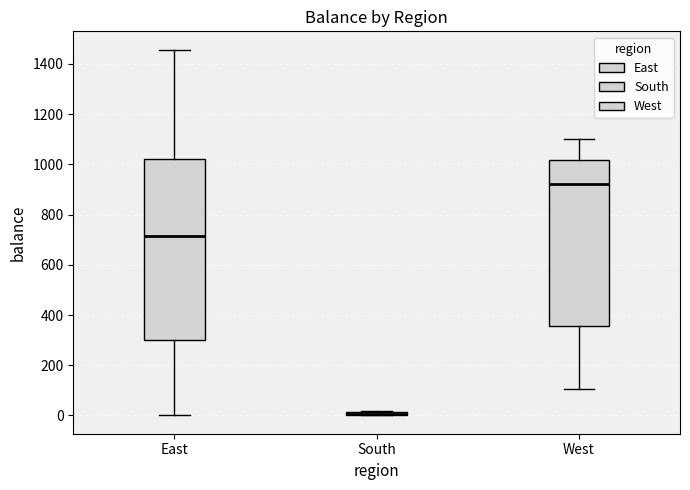

Comparing the boxes themselves (not the whiskers), which one is the tallest?

East